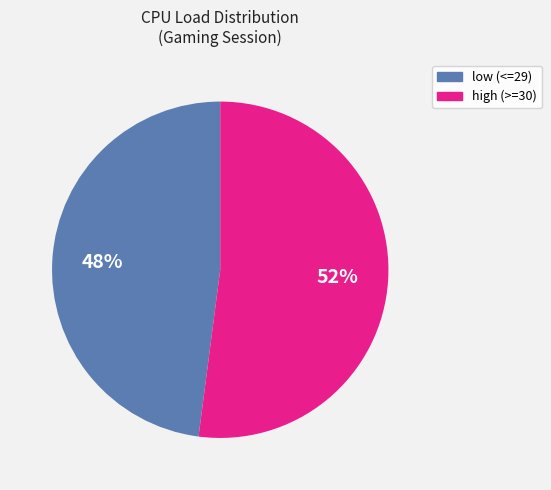

Is there a majority slice in this chart?

Yes